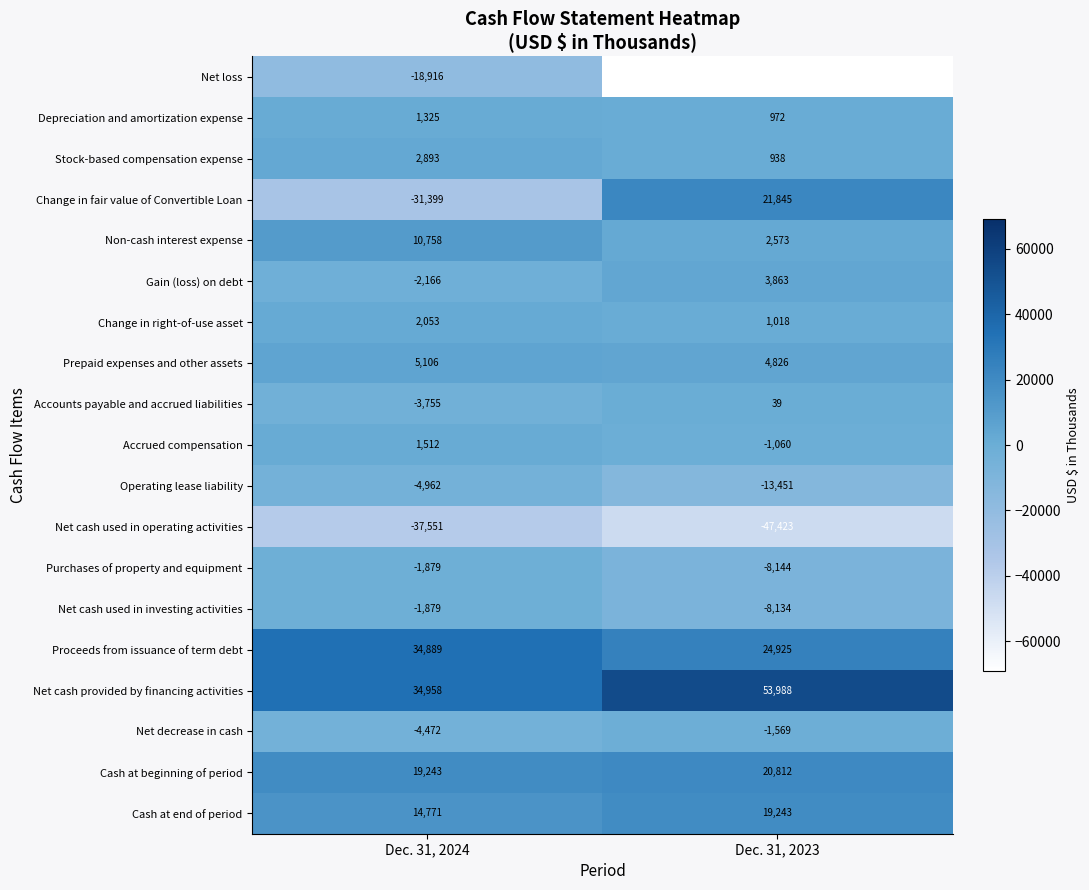

Which series has the largest total across all categories?

Net cash provided by financing activities